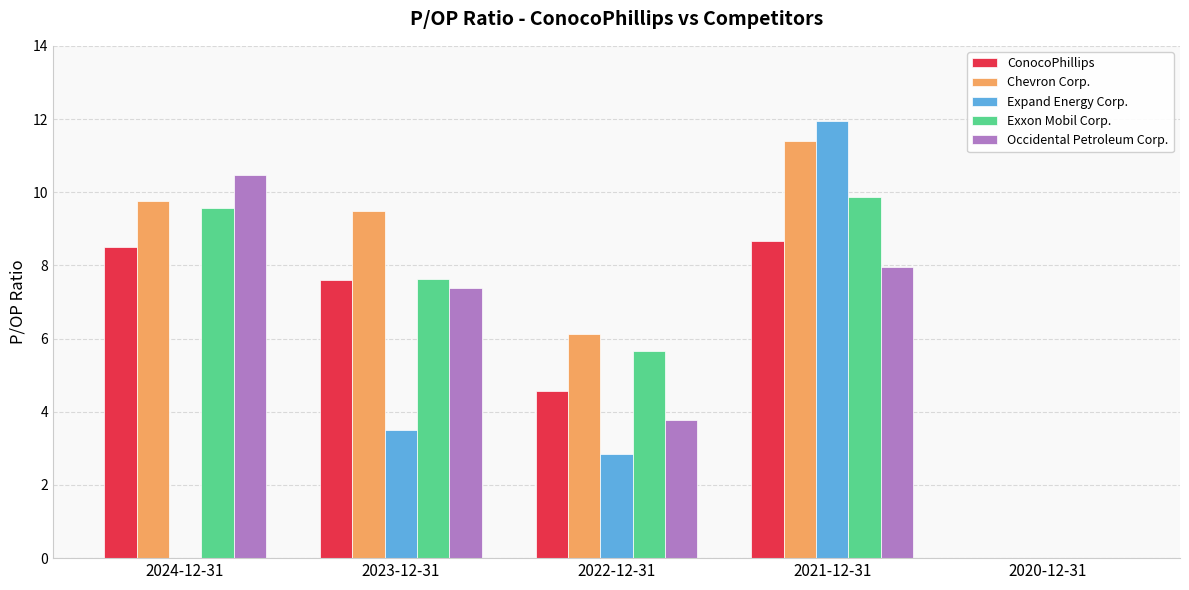

What is the total value across all series at 2024-12-31?

38.3